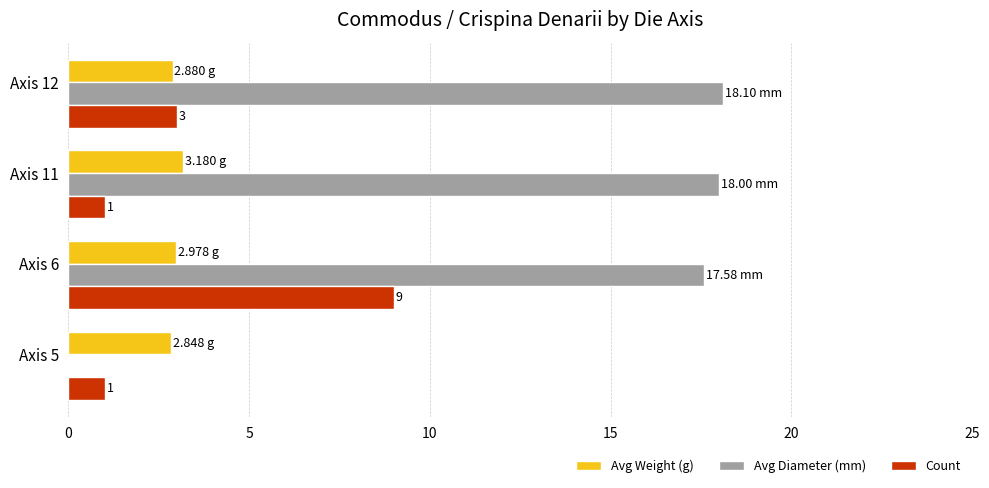

How many data points does each series have?

4